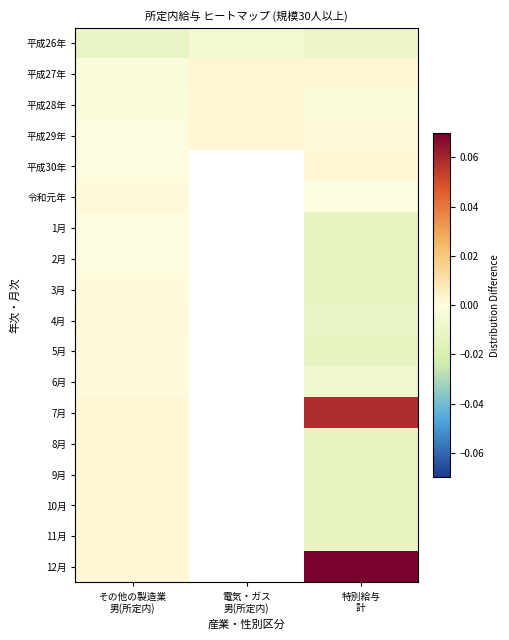

The 11月 series shows -0.0 at 特別給与 計. True or false?

False